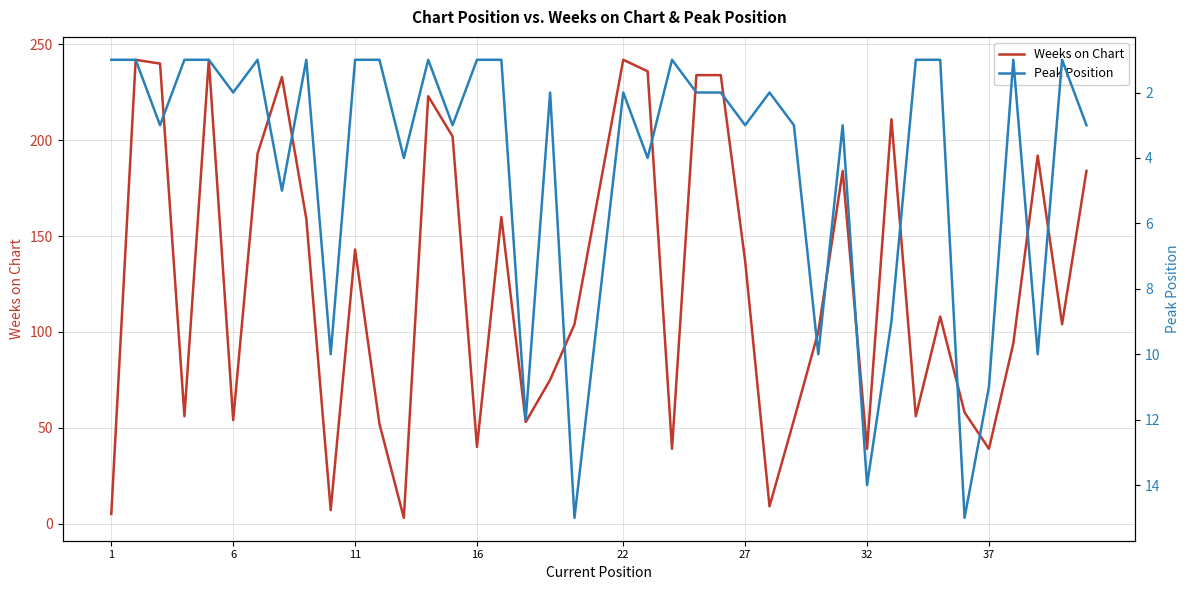

True or false: Weeks on Chart has a value of 64 at 16.

False